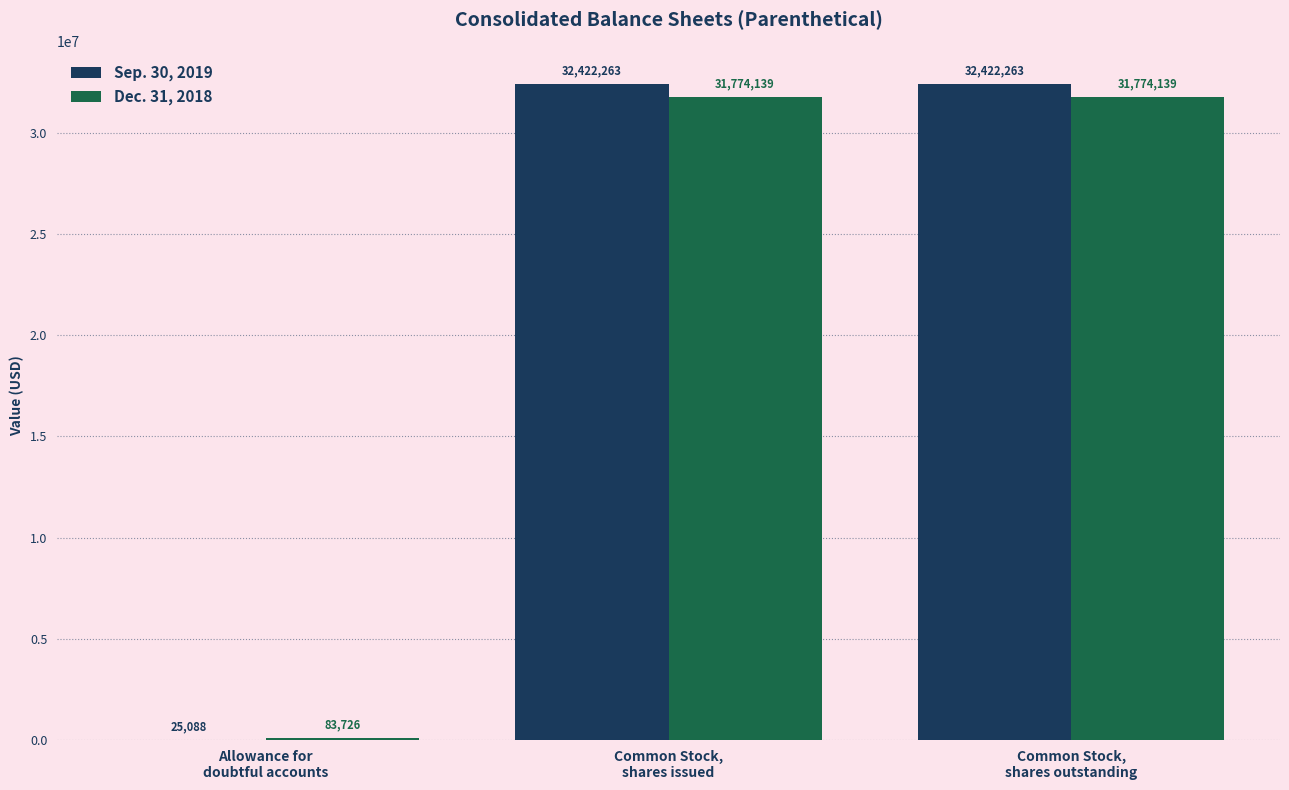

Which series has the largest total across all categories?

Sep. 30, 2019